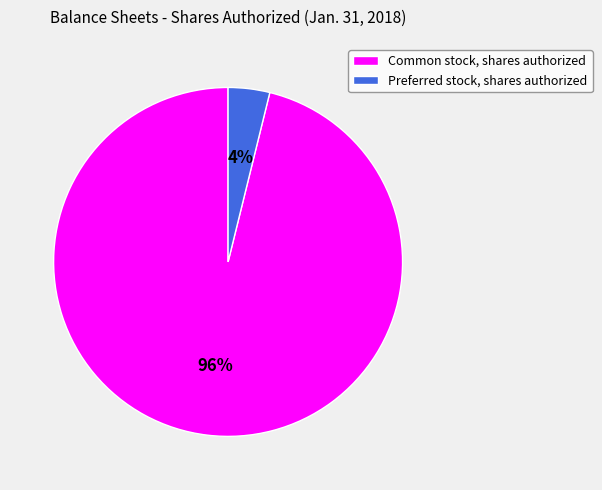

The Common stock, shares authorized slice represents 87% of the pie. True or false?

False